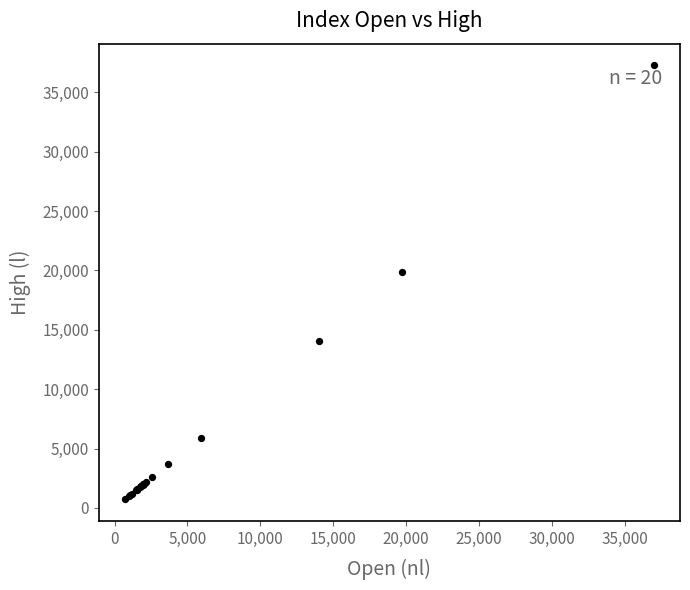

What Y value in the scatter plot is closest to 19000?

19860.1